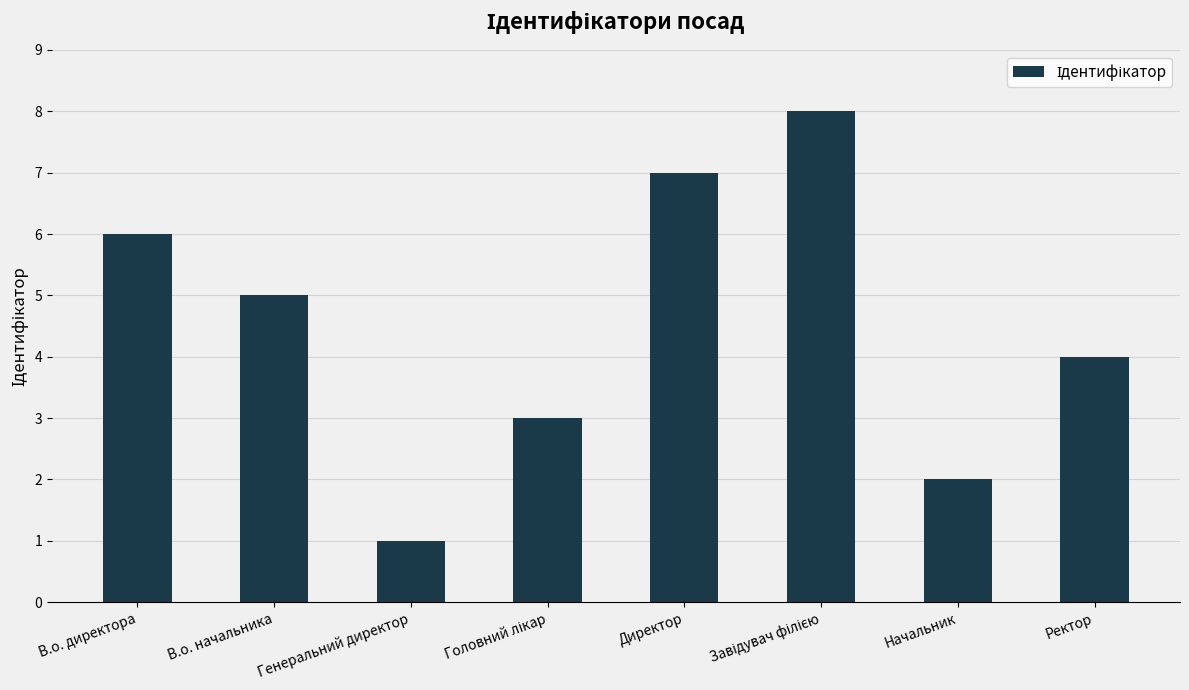

Count the values in the range 3 to 7.

5